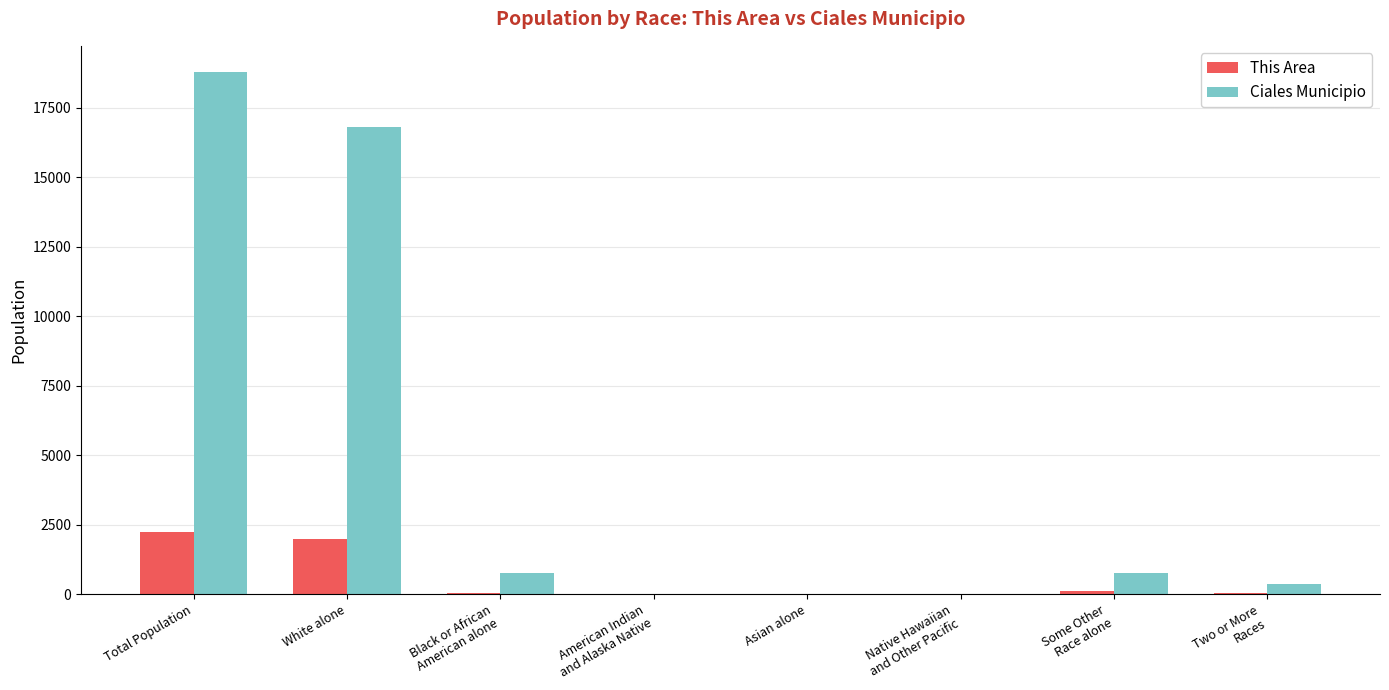

What are all the series names shown in the legend?

This Area, Ciales Municipio